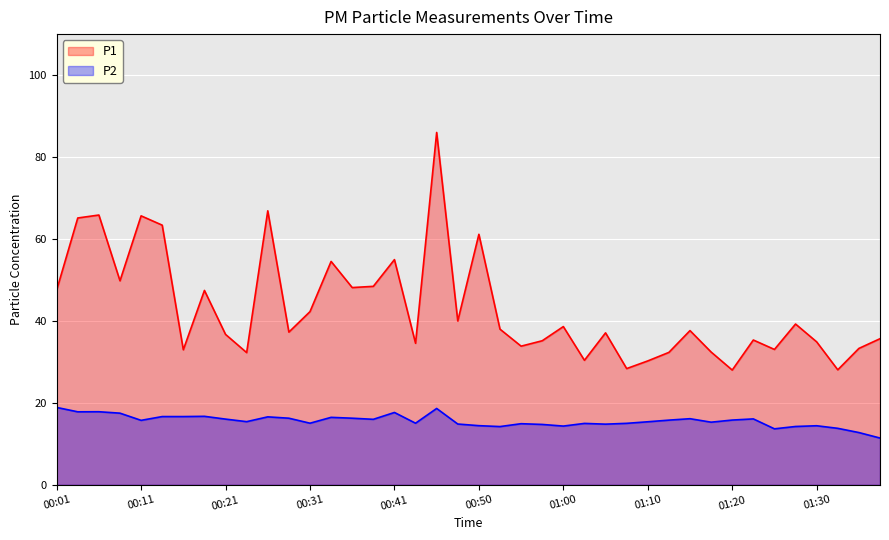

Reading left to right, what are all the values shown in this chart?

P1: 47.5	65.1	65.8	49.8	65.7	63.4	33.0	47.5	36.7	32.3	66.9	37.3	42.3	54.5	48.1	48.5	55.0	34.5	86.0	40.0	61.1	38.0	33.9	35.2	38.6	30.4	37.1	28.4	30.2	32.3	37.6	32.4	28.0	35.4	33.0	39.2	34.9	28.1	33.3	35.7
P2: 18.9	17.8	17.9	17.5	15.8	16.7	16.7	16.7	16.1	15.4	16.6	16.3	15.1	16.5	16.3	16.0	17.7	15.1	18.6	14.8	14.4	14.2	14.9	14.8	14.3	15.0	14.8	15.0	15.4	15.8	16.1	15.3	15.8	16.1	13.7	14.2	14.4	13.8	12.8	11.4